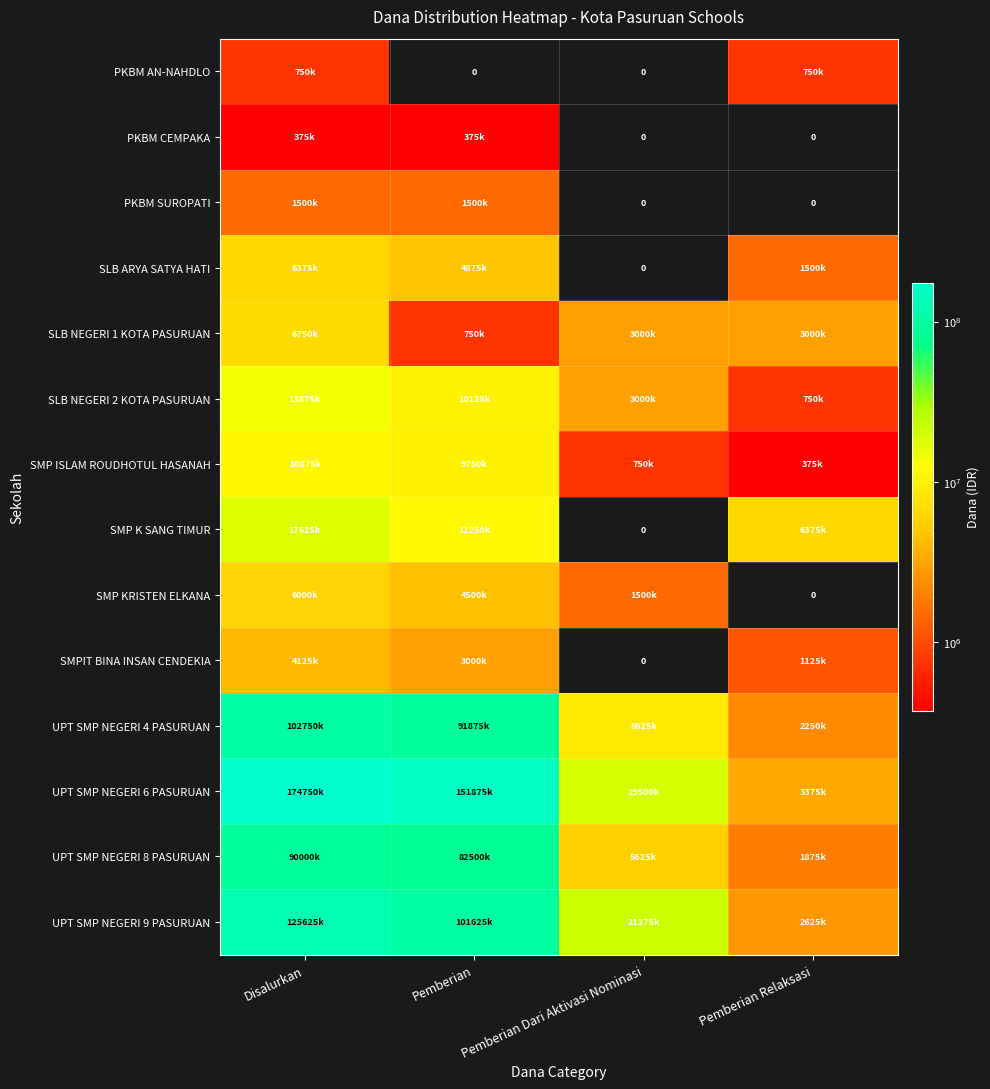

The SLB NEGERI 2 KOTA PASURUAN series shows 17681330 at Pemberian. True or false?

False